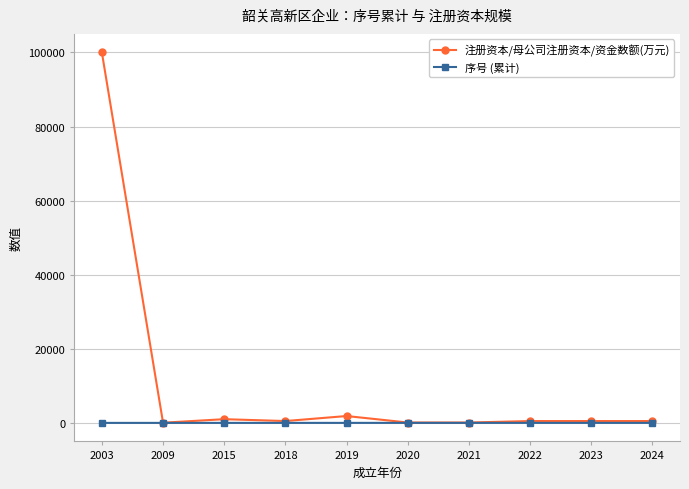

Which series has the largest range (max minus min)?

注册资本/母公司注册资本/资金数额(万元)